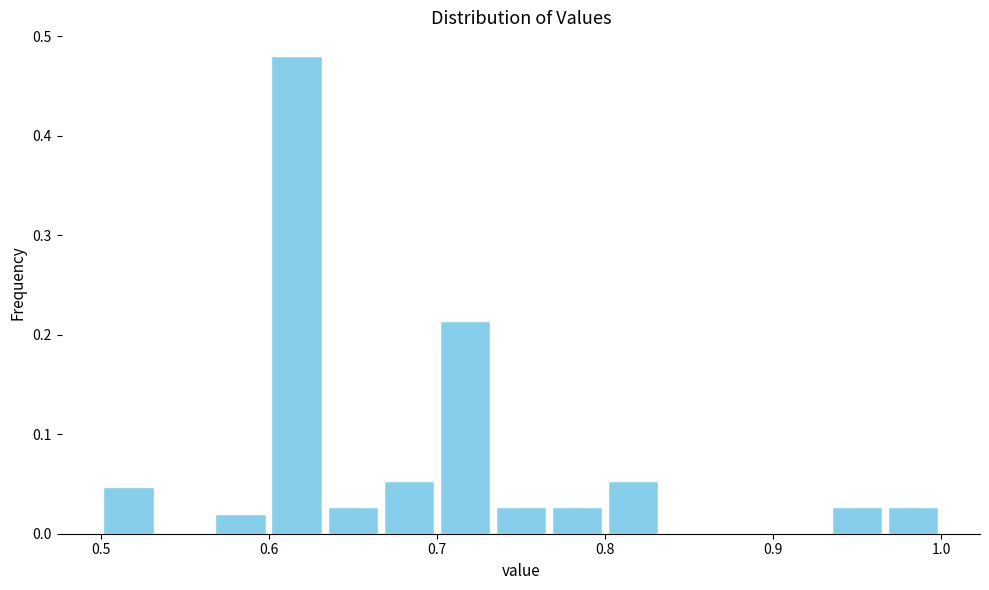

Around what value on the x-axis is the tallest bar? Give the approximate position of its centre, as read against the axis.

0.62